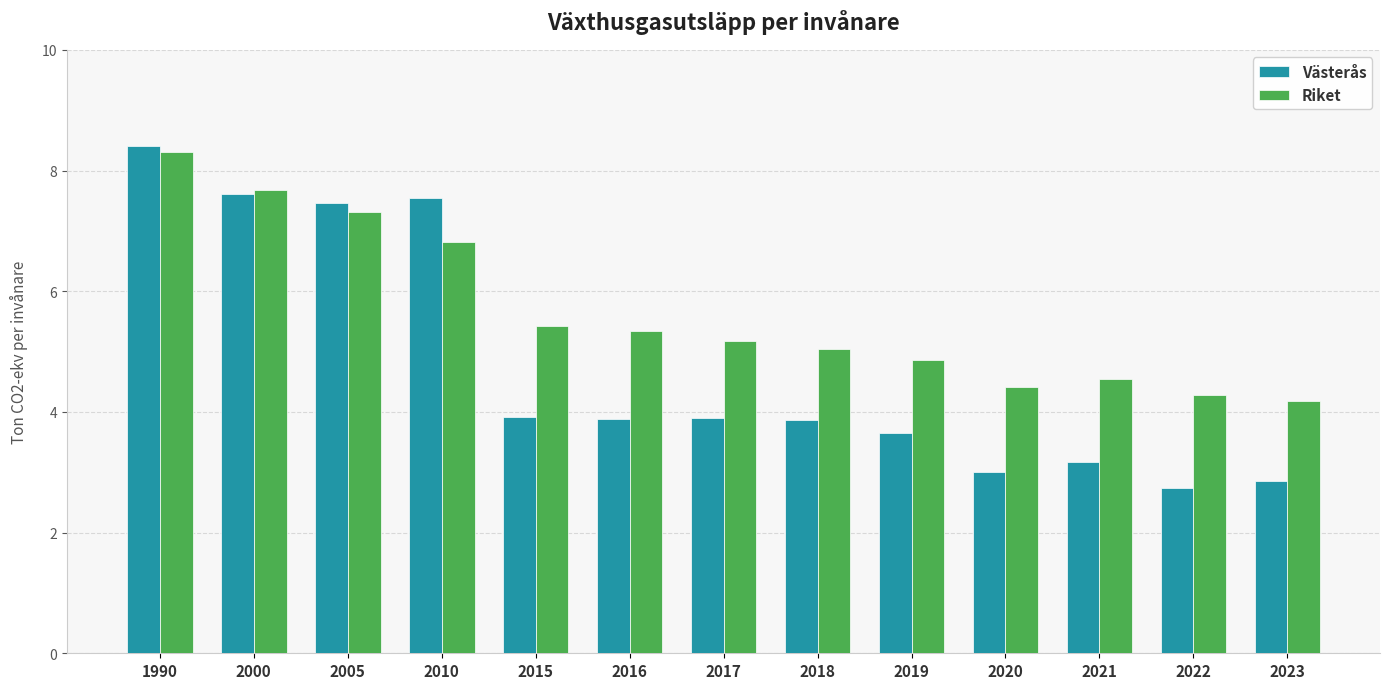

What are all the series names shown in the legend?

Västerås, Riket